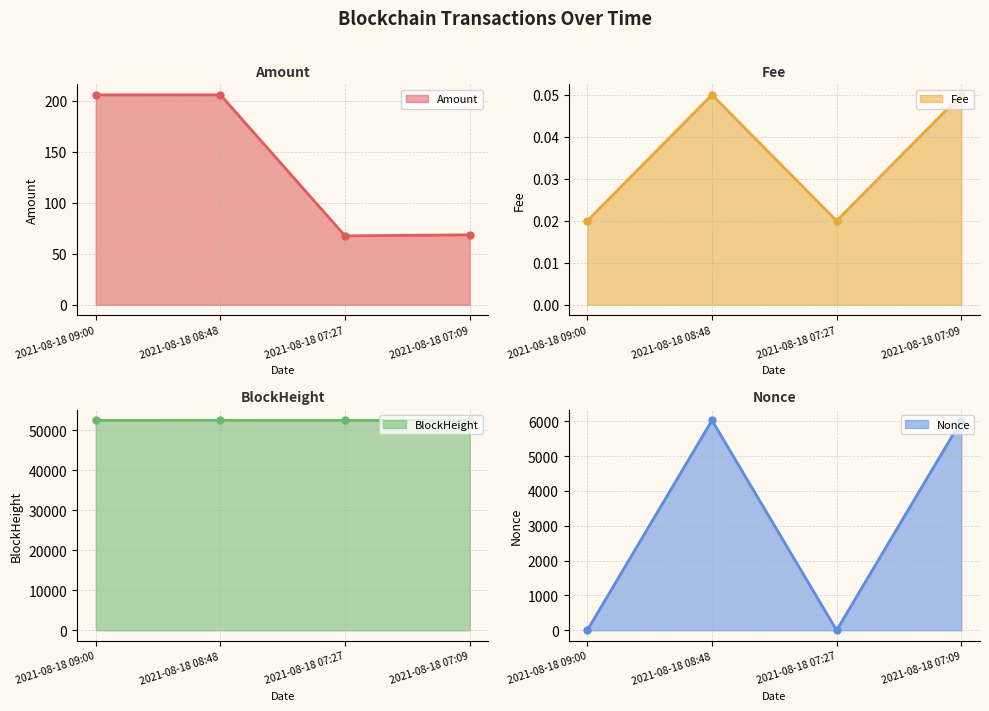

Does the chart have visible grid lines?

Yes